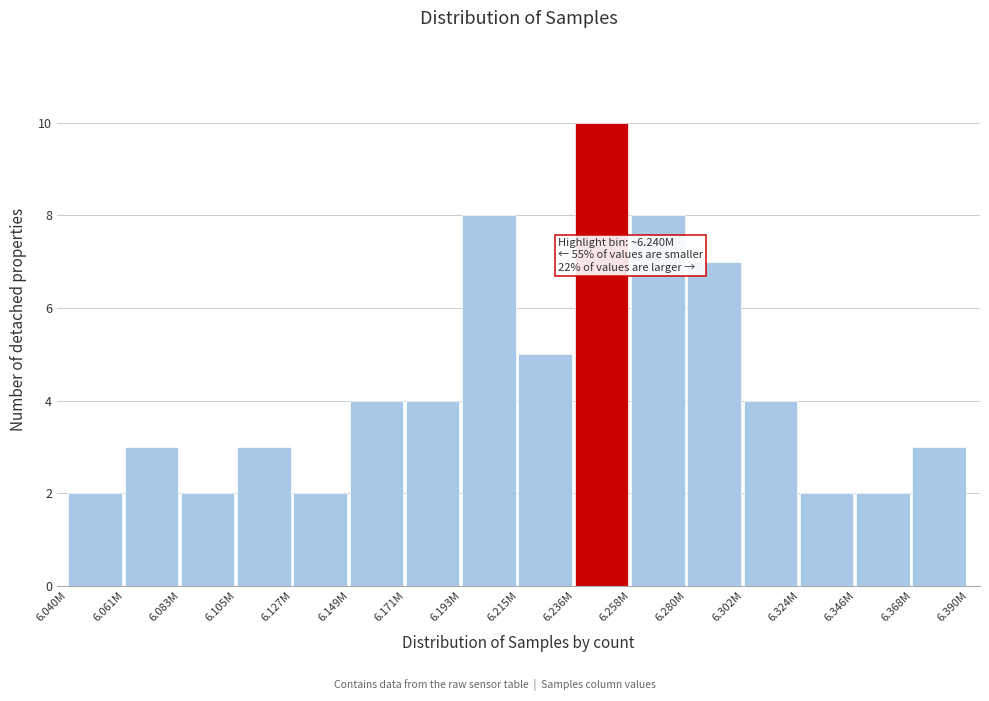

Reading left to right, what are all the values shown in this chart?

6.040M=2	6.061M=3	6.083M=2	6.105M=3	6.127M=2	6.149M=4	6.171M=4	6.193M=8	6.215M=5	6.236M=10	6.258M=8	6.280M=7	6.302M=4	6.324M=2	6.346M=2	6.368M=3